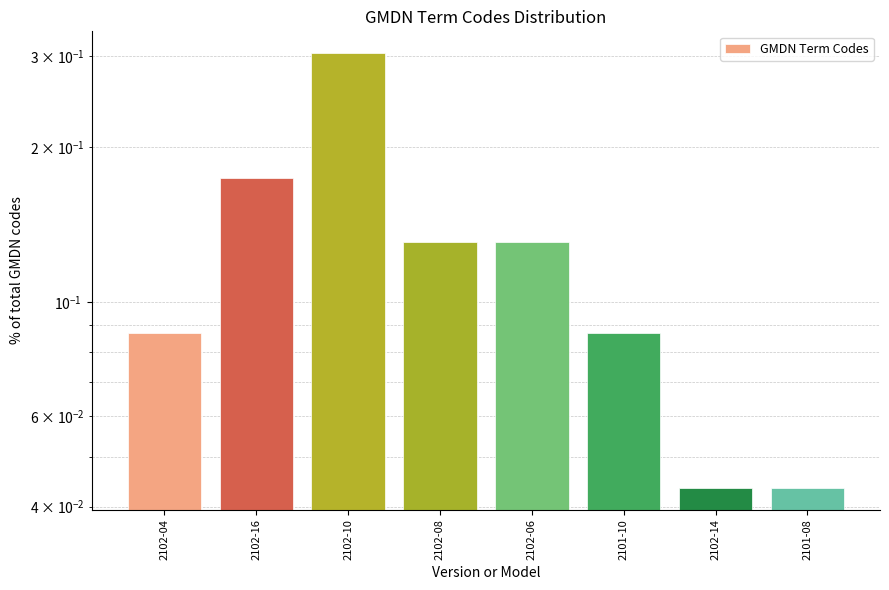

What is the difference between the values at 2102-14 and 2102-10?

0.3